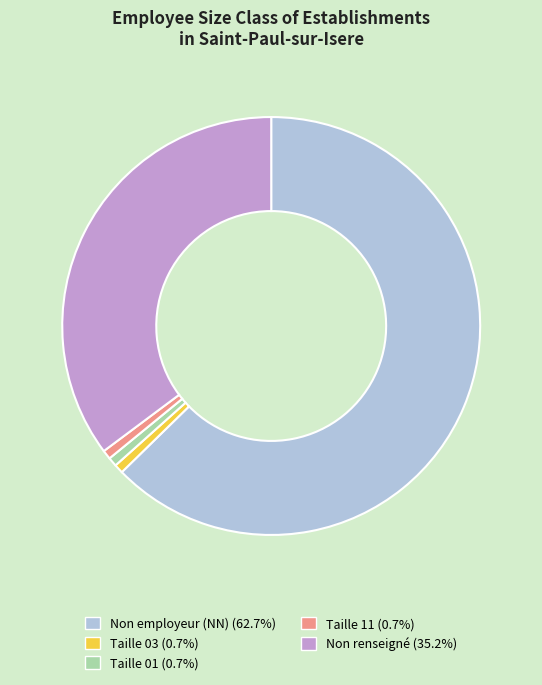

Is there a majority slice in this chart?

Yes